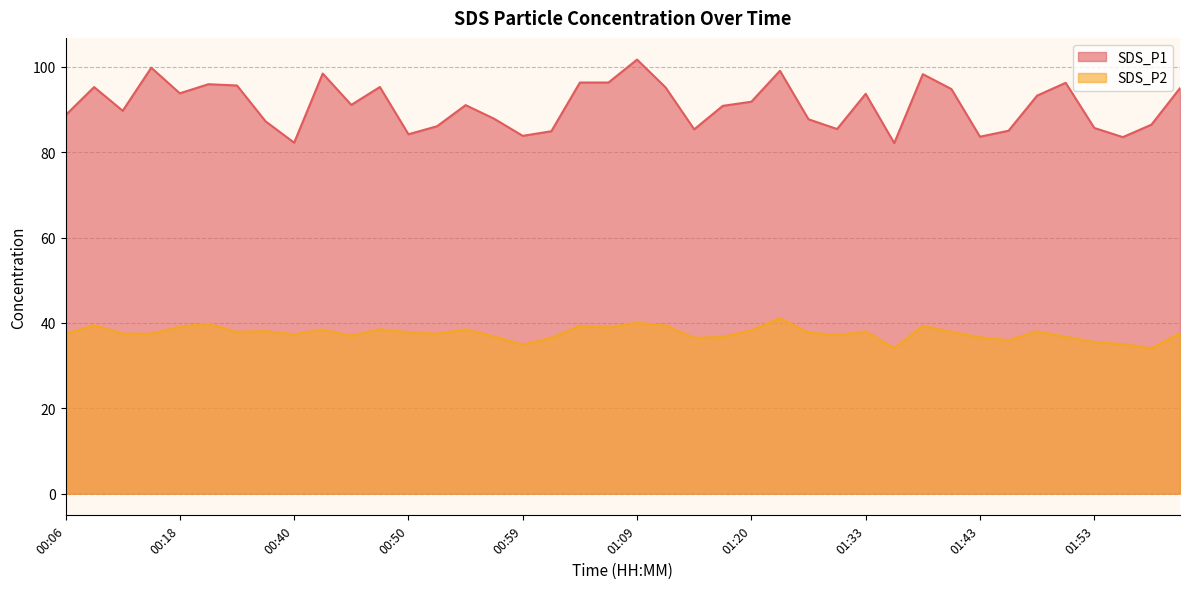

What is the sum of the SDS_P2 values at 01:45 and 01:02?

72.5